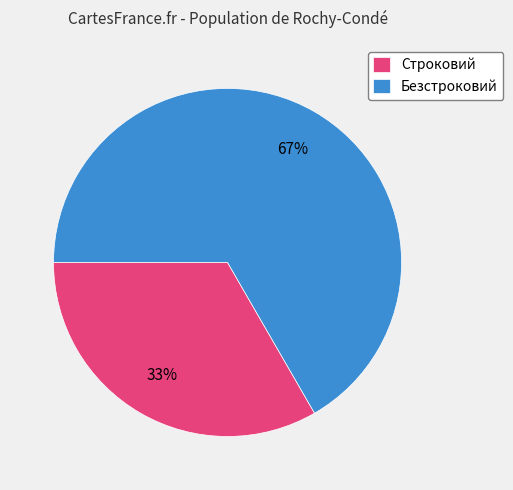

The Строковий slice represents 45% of the pie. True or false?

False